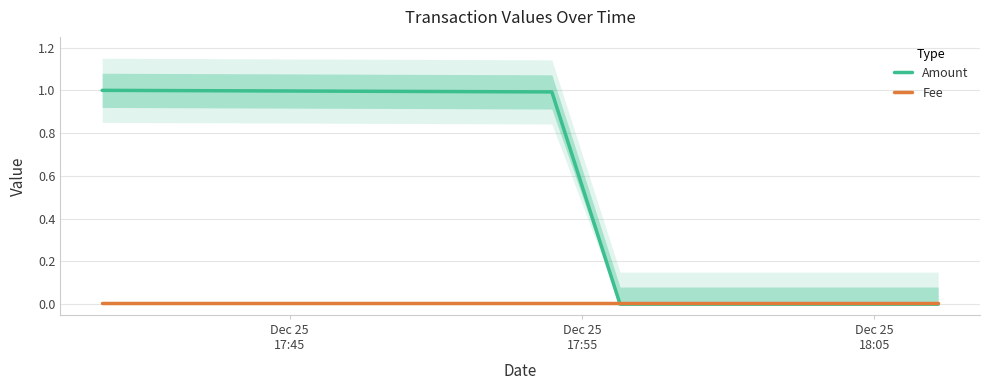

At which category is the sum across all series the highest?

Dec 25
17:45